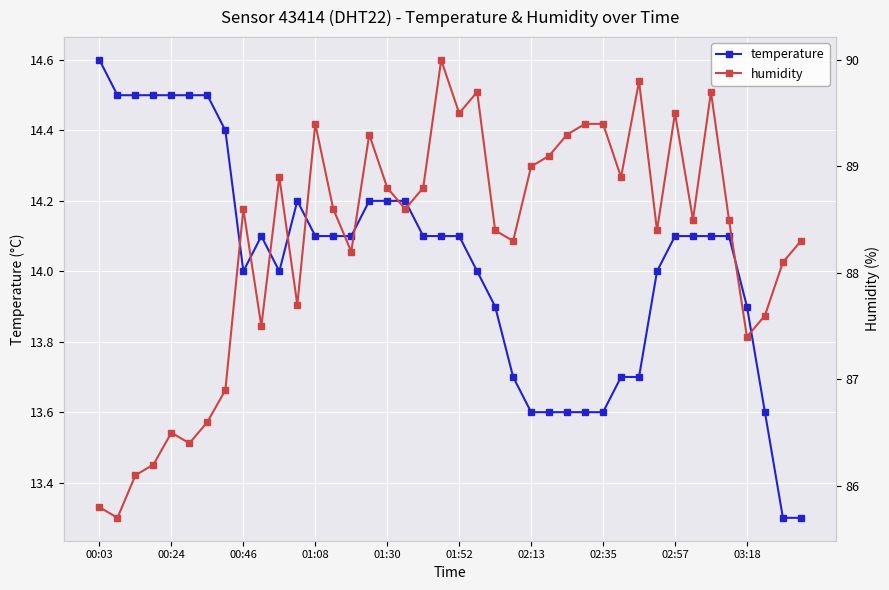

The temperature series shows 5.7 at 01:52. True or false?

False